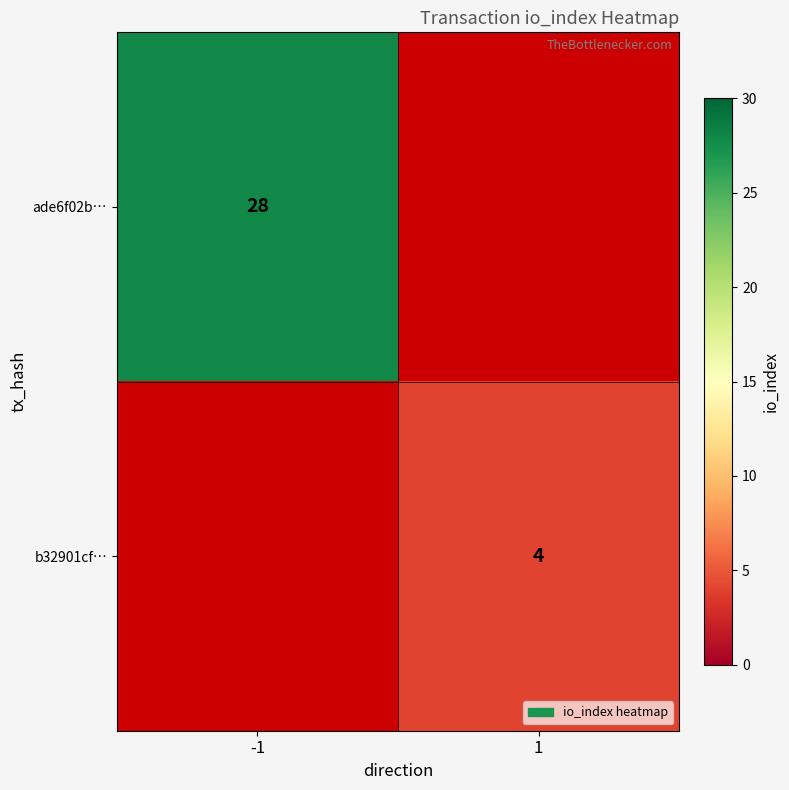

Is the value of ade6f02b… at -1 greater than the value of b32901cf… at 1?

Yes